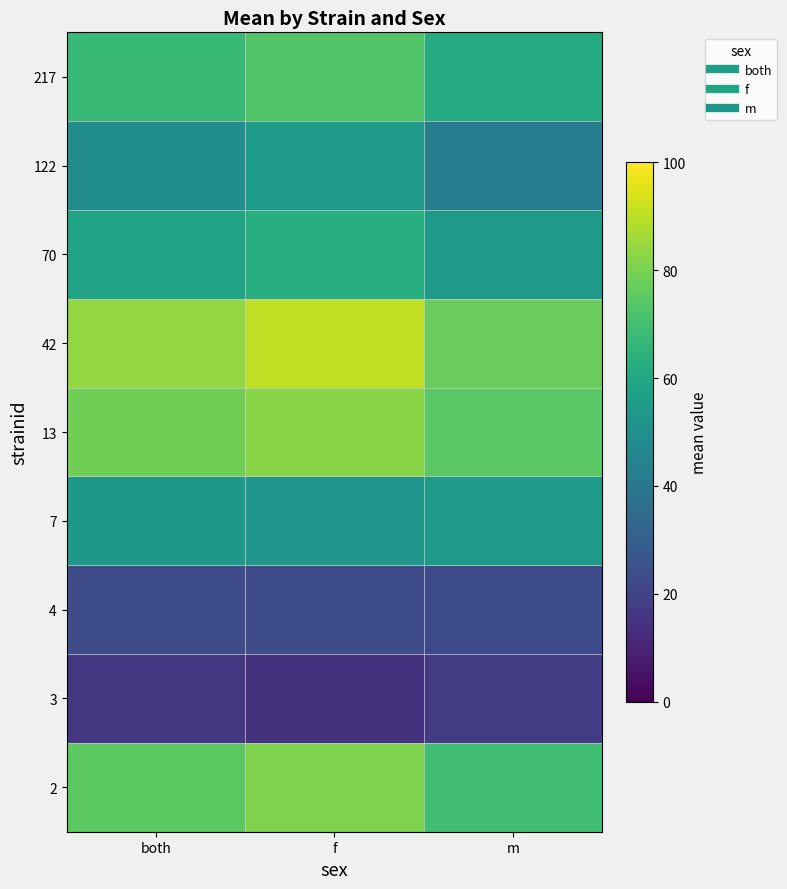

Between f and both, which is larger?

f